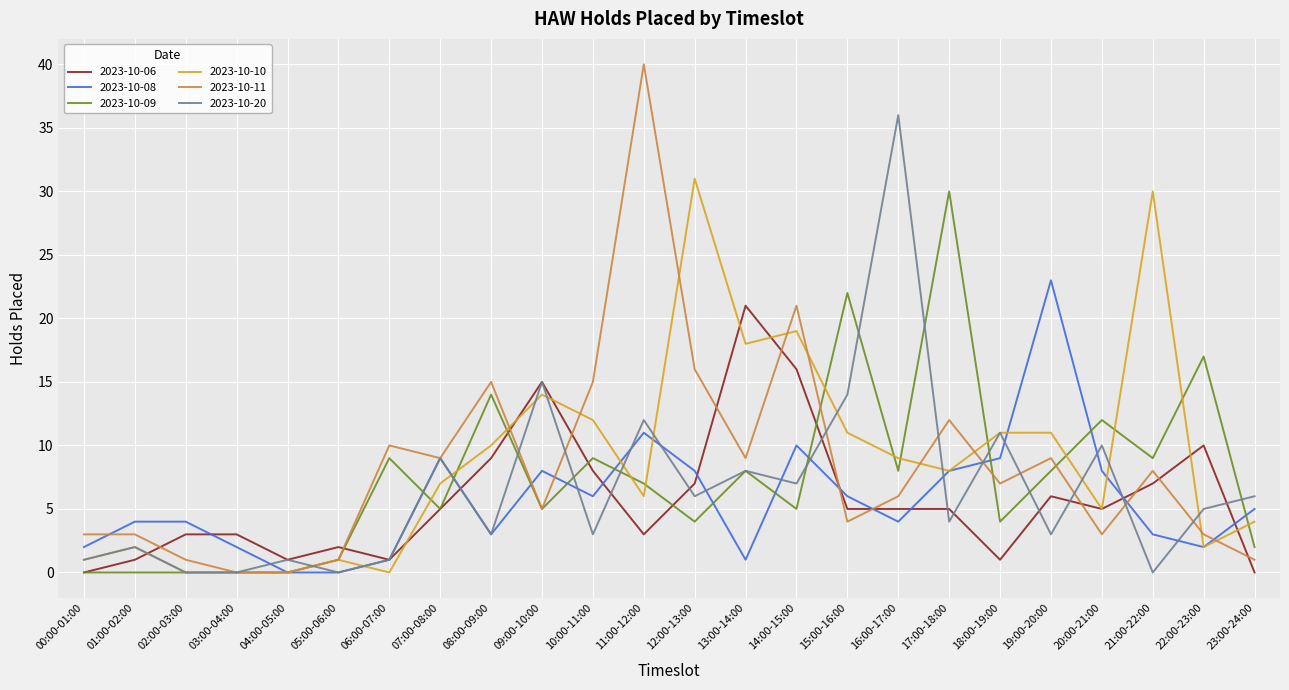

How many series are shown in this chart?

6